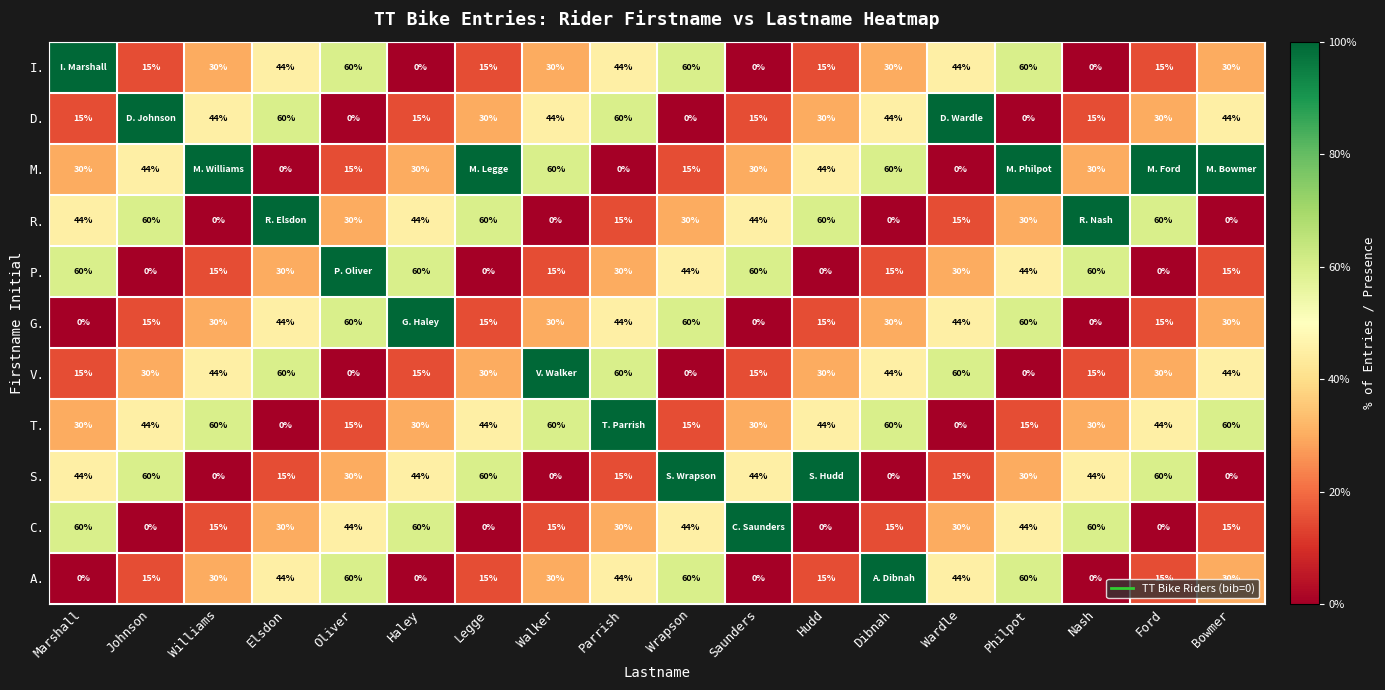

What is the difference between the highest and lowest values at Johnson?

1.0